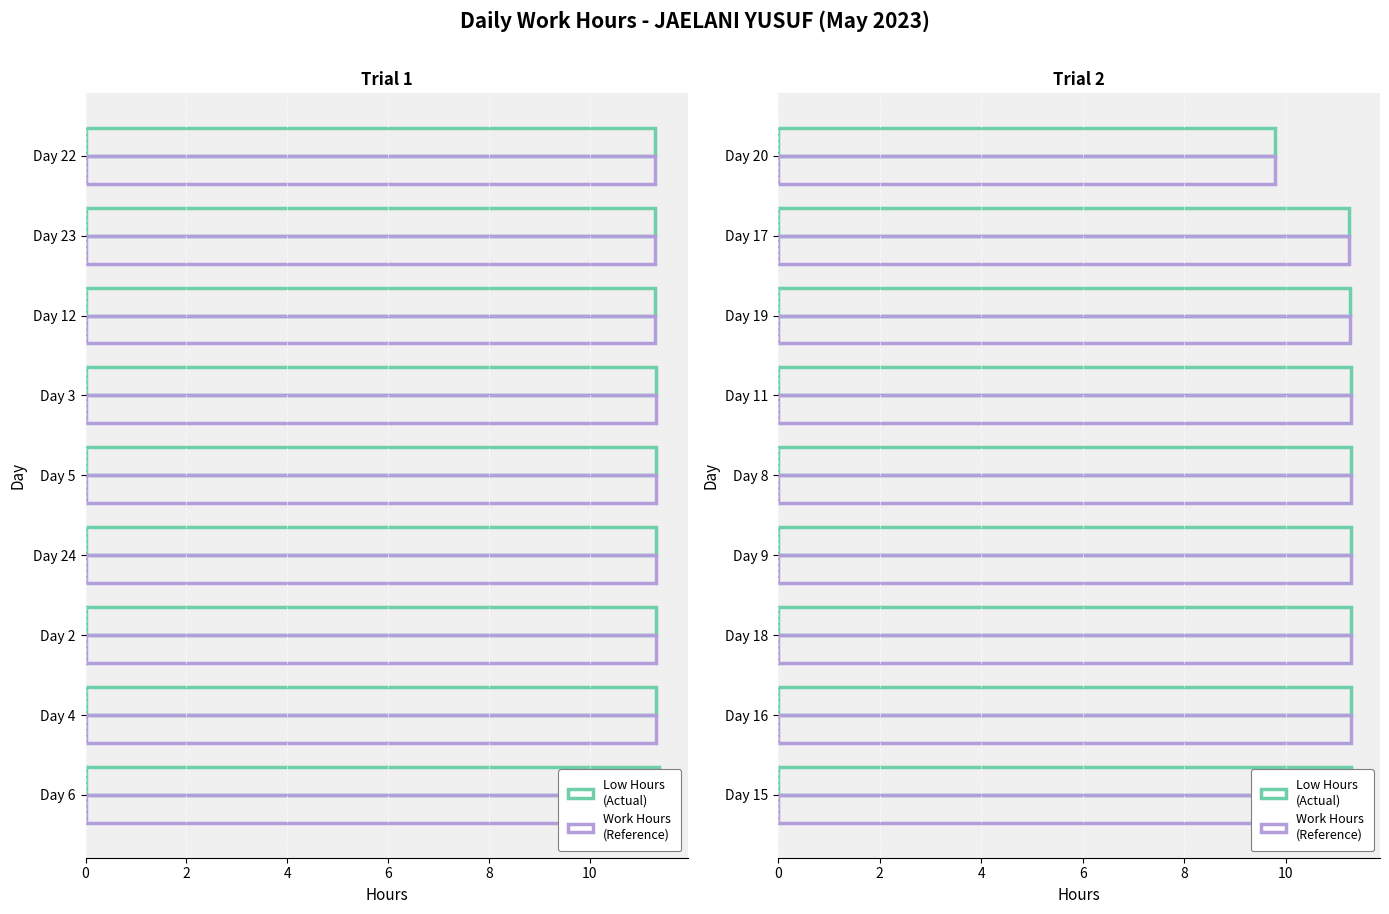

The value of Low Hours
(Actual) at Day 16 is 11.3. True or false?

True